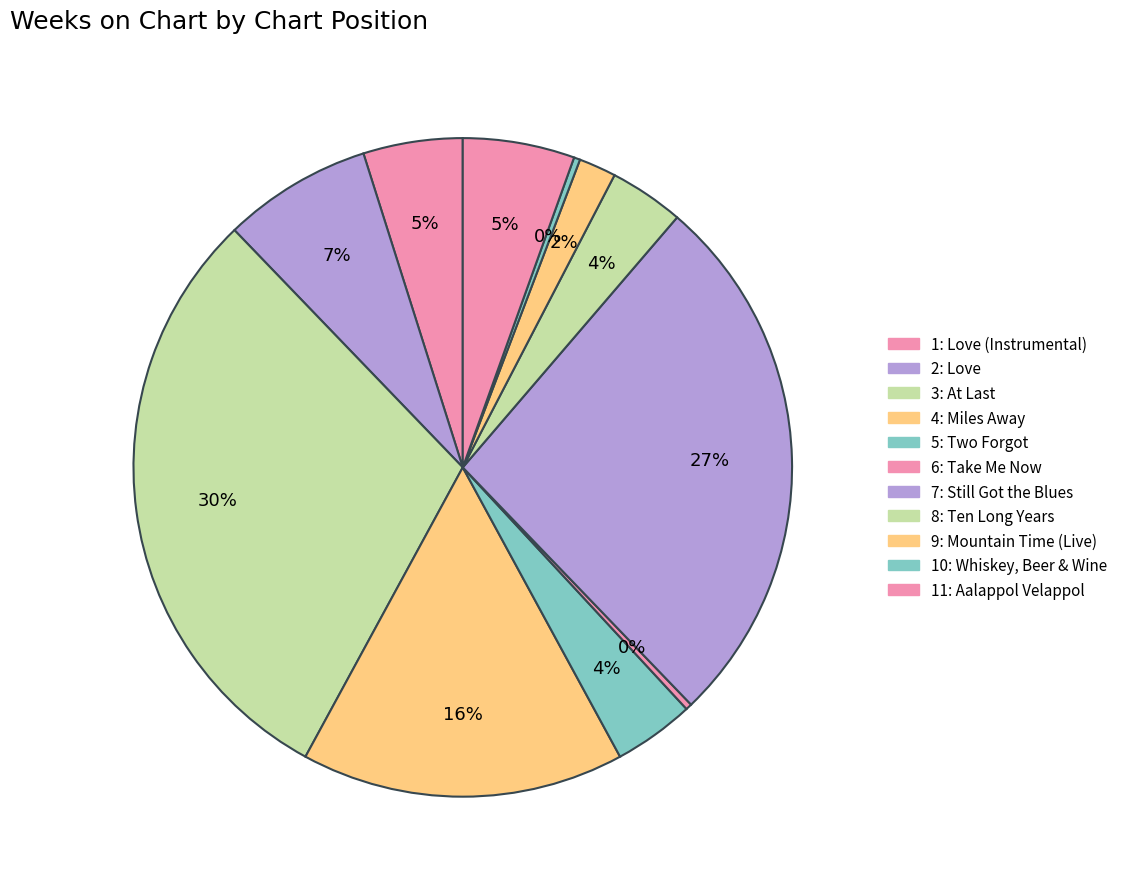

How many segments does this pie chart have?

11